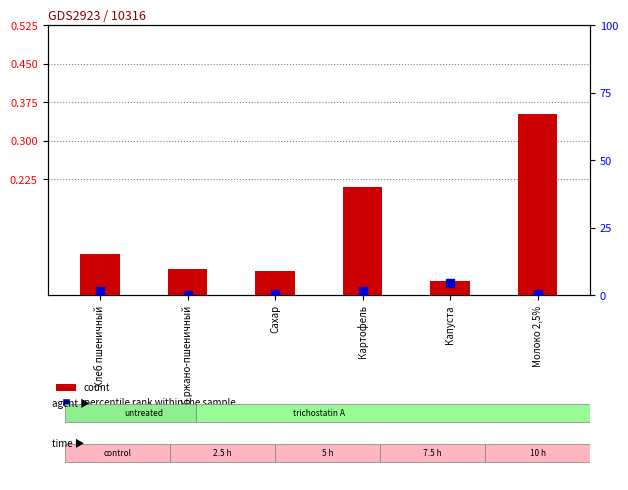

Which series contains the highest Y value?

percentile rank within the sample